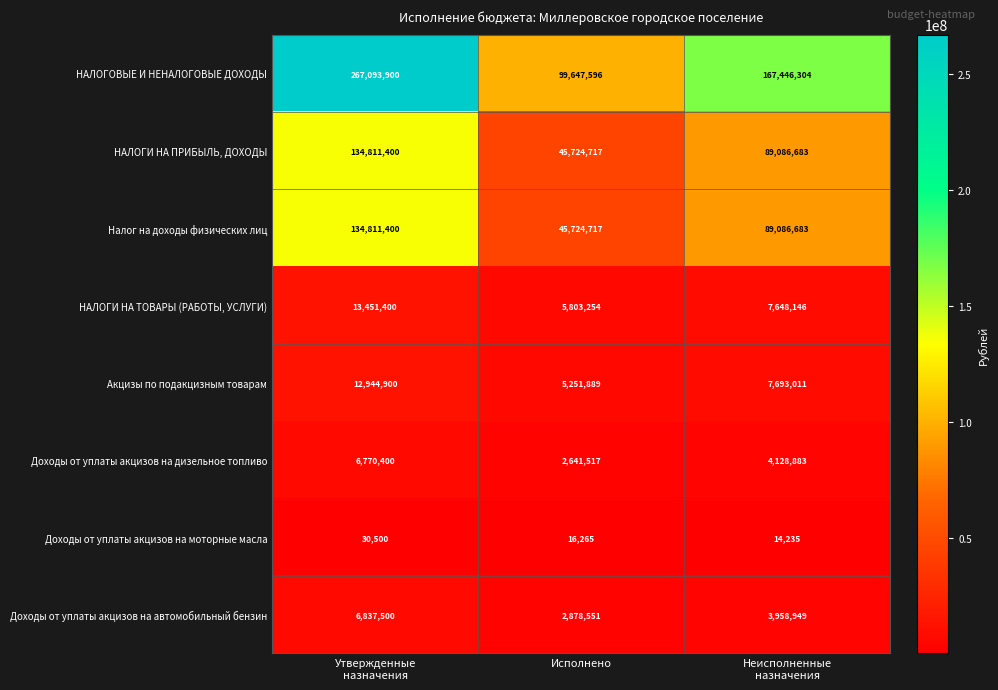

Which series changed the most between Утвержденные
назначения and Исполнено?

НАЛОГОВЫЕ И НЕНАЛОГОВЫЕ ДОХОДЫ